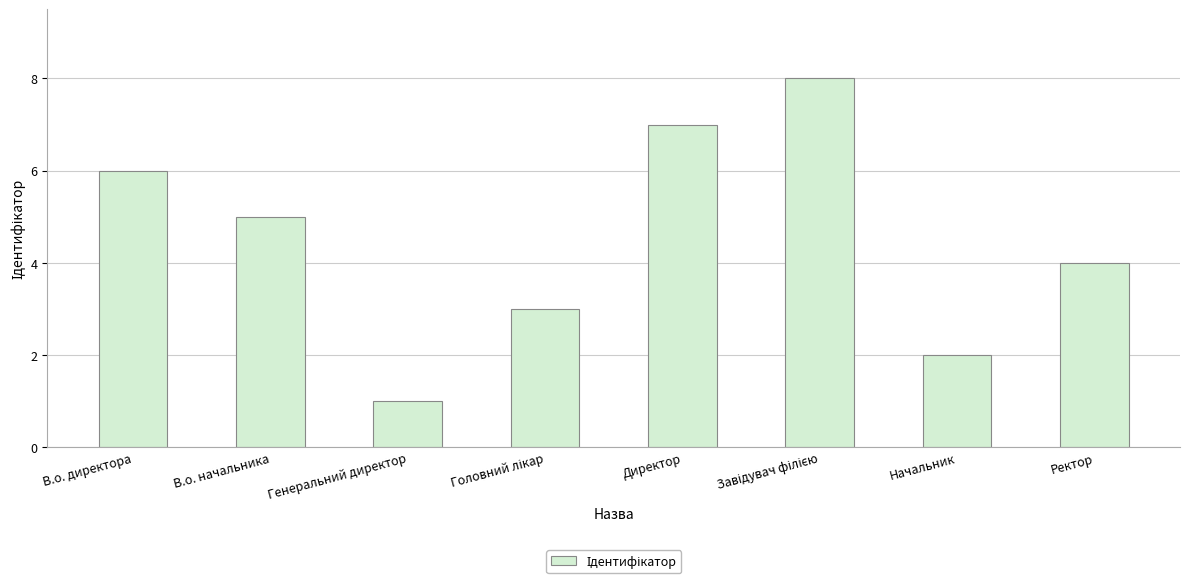

Does the chart contain stacked bars?

No